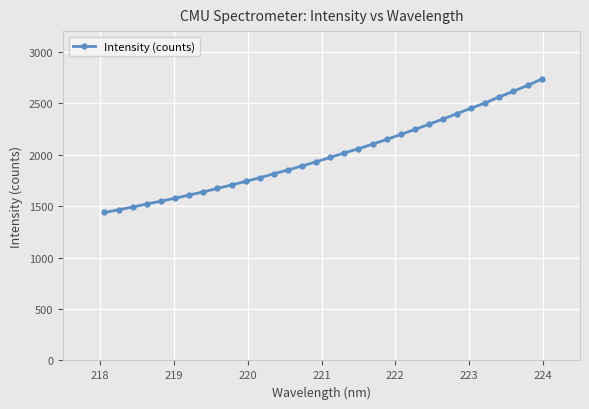

What is the value of the 22nd point from the left?

2195.8